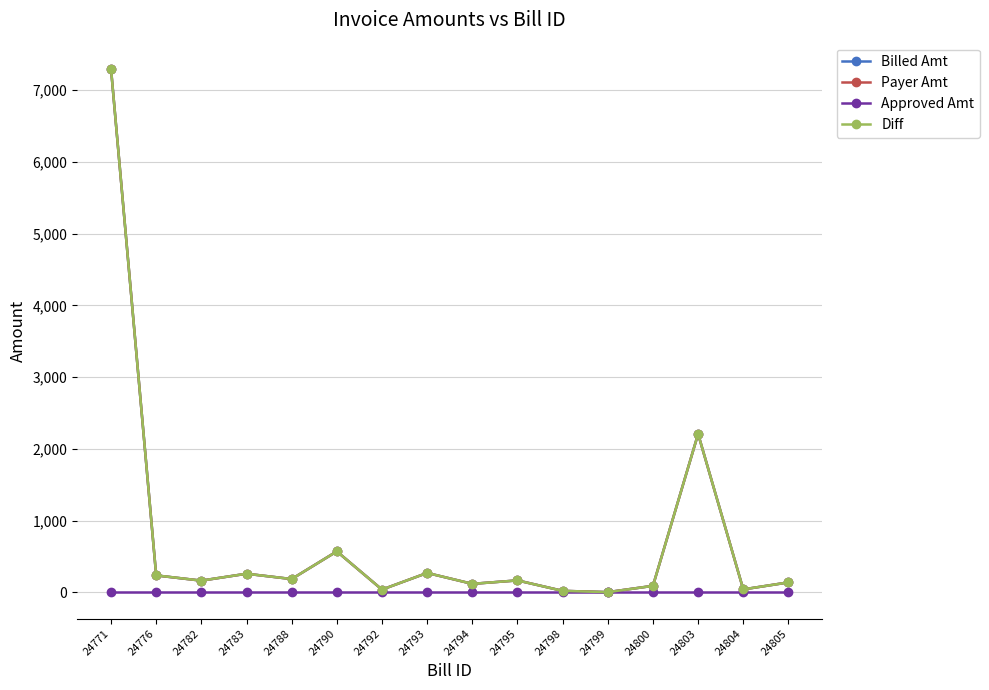

What is the sum of the Billed Amt values at 24794 and 24788?

306.8